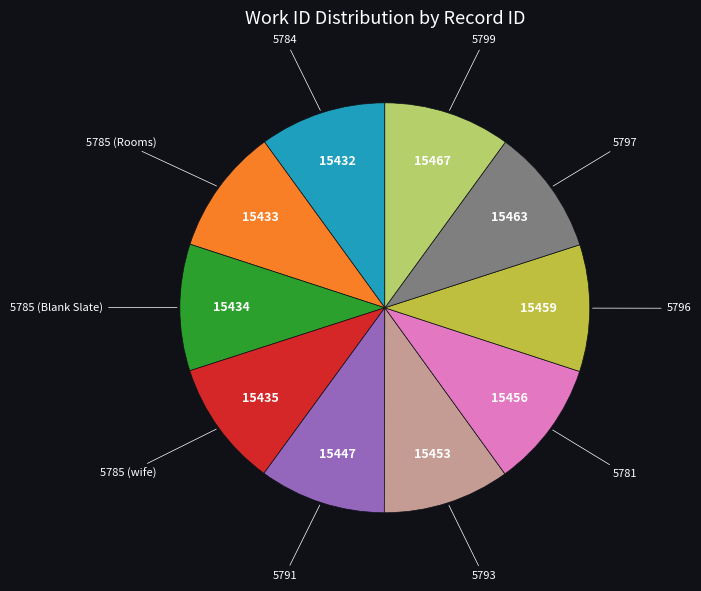

Does 5796 account for over 50% of the chart?

No